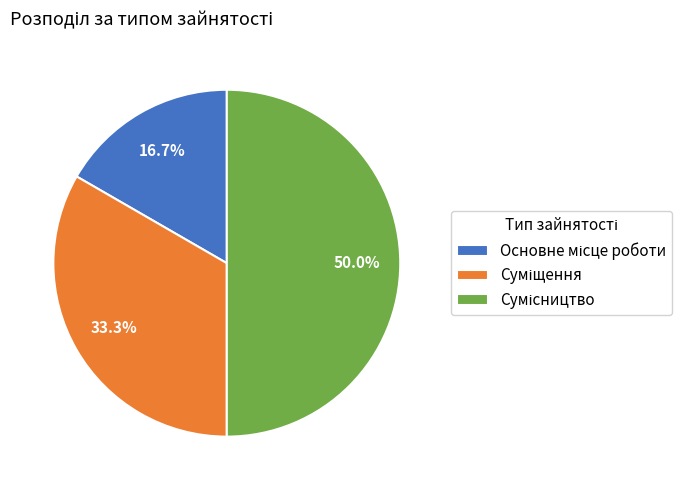

To the nearest percent, what portion does Сумісництво represent?

50%